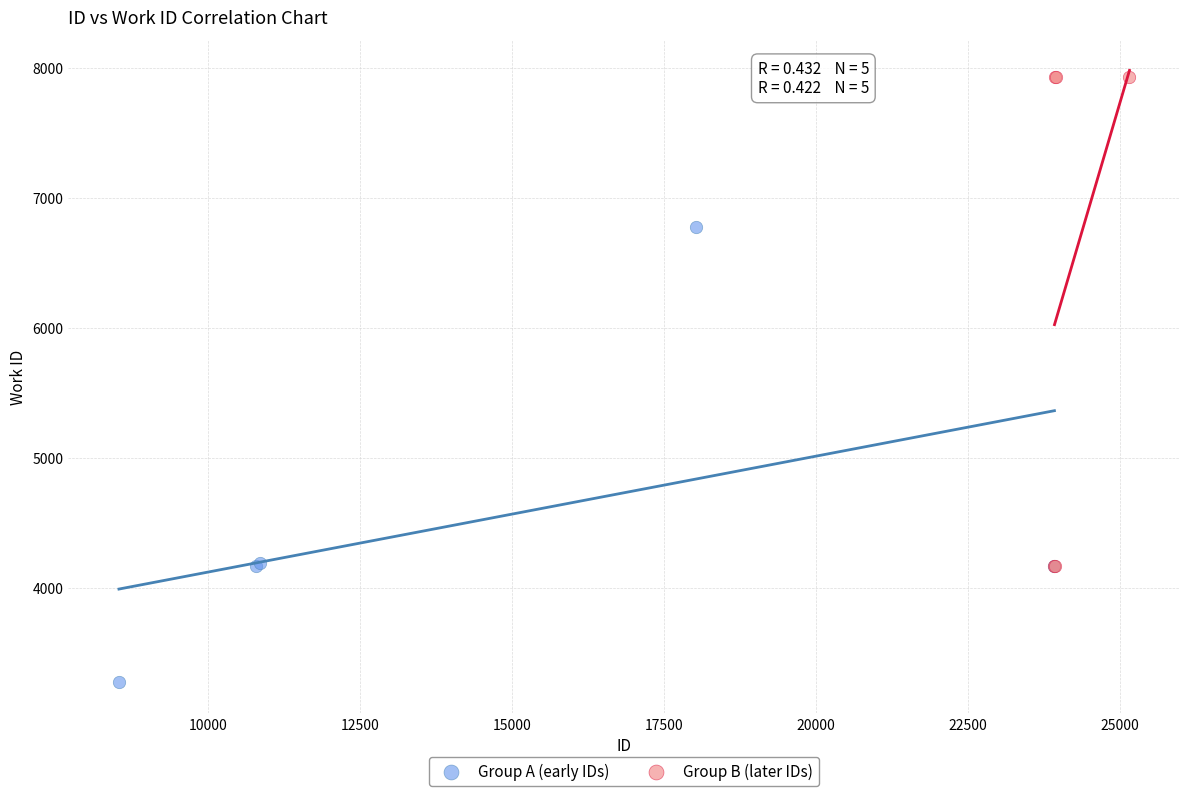

Which series has the largest Y range (max minus min)?

Group B (later IDs)